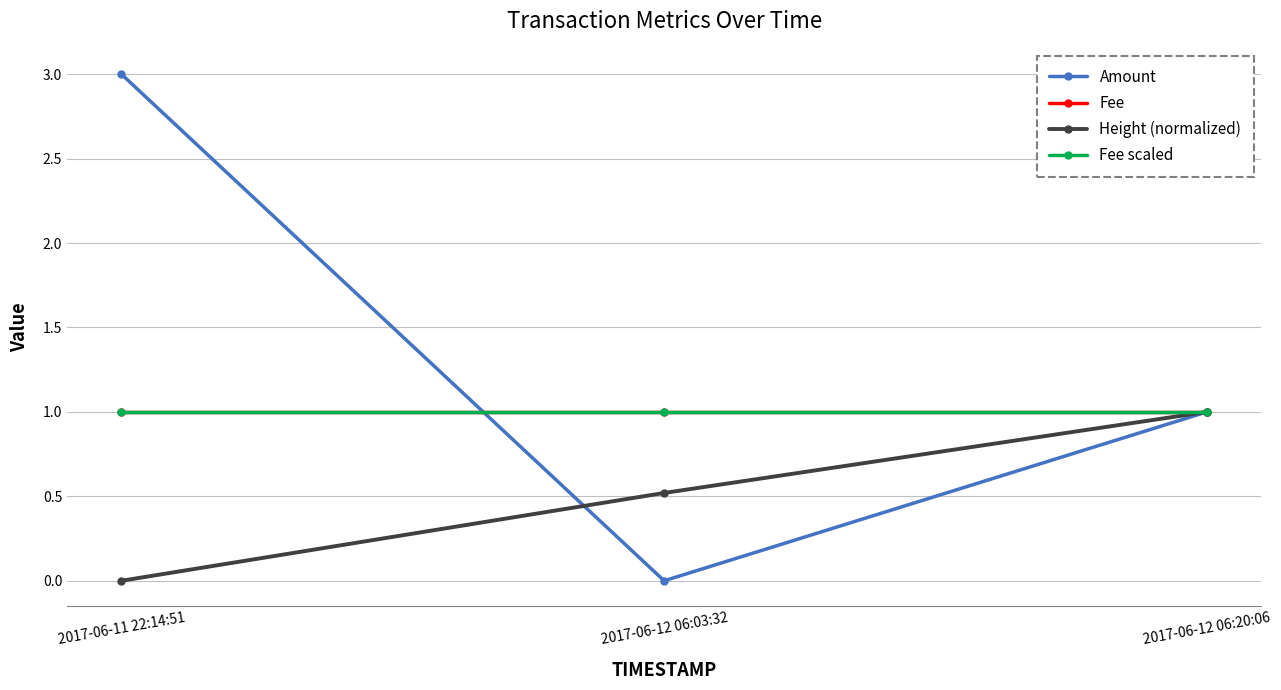

Rank the categories by Amount value from highest to lowest.

2017-06-11 22:14:51, 2017-06-12 06:20:06, 2017-06-12 06:03:32